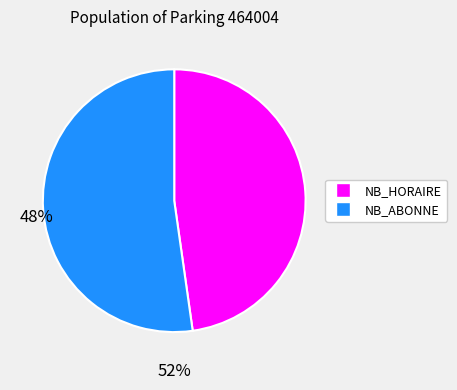

Does any single category account for the majority?

Yes